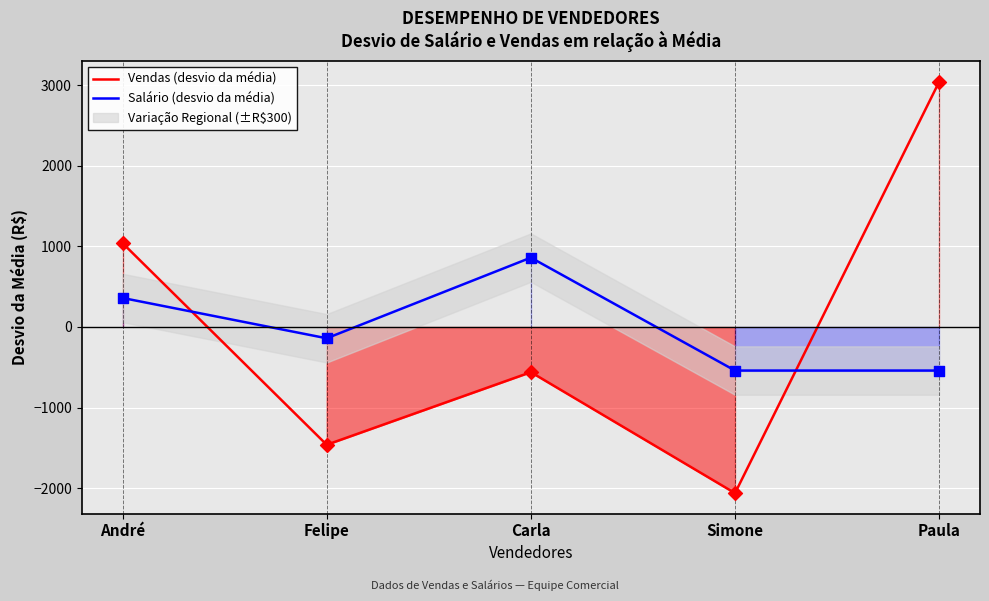

At which category is the sum across all series the highest?

Paula